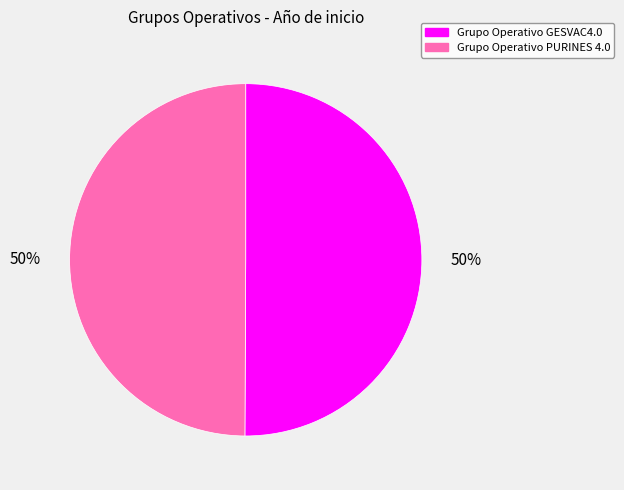

Is it true that Grupo Operativo GESVAC4.0 is 43% of the pie?

False